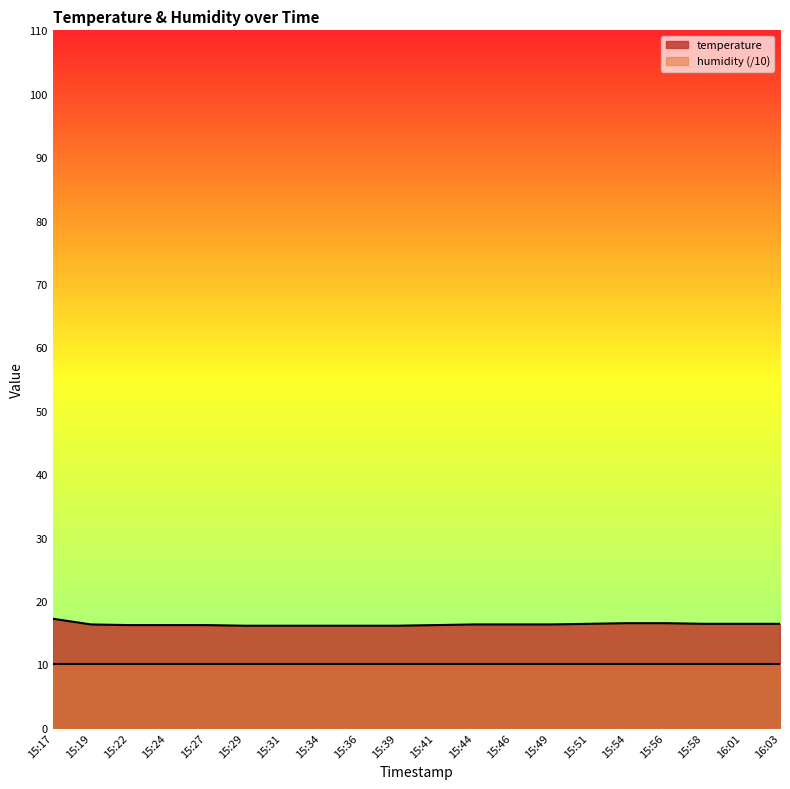

Approximately how many times larger is the value at 15:19 compared to 15:51?

1.0